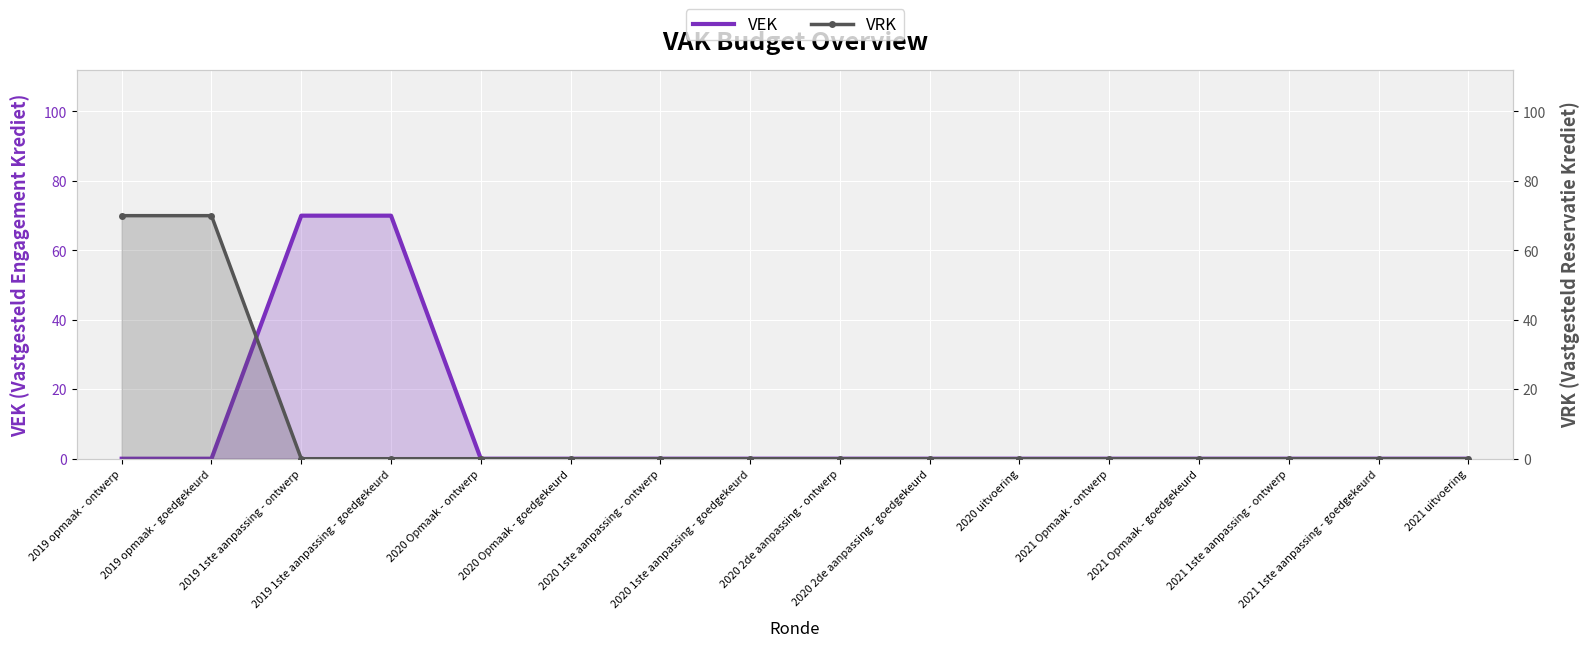

At which label does VRK reach its minimum?

2019 1ste aanpassing - ontwerp